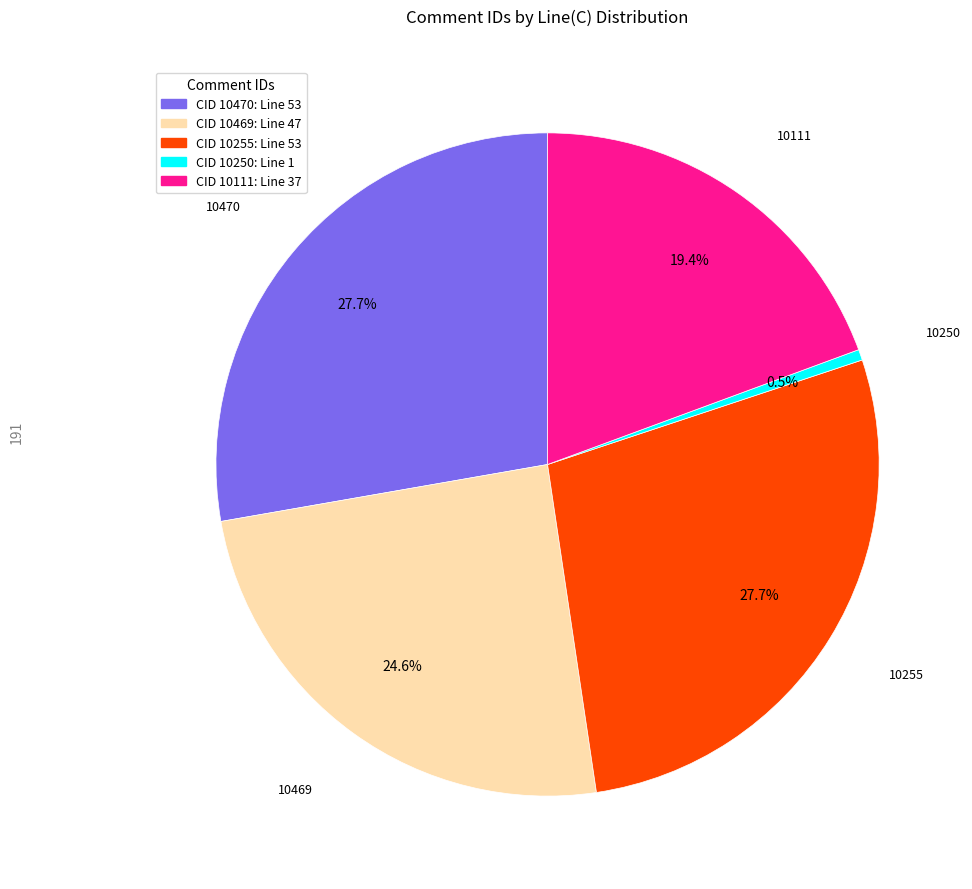

Between 10469 and 10470, which is larger?

10470